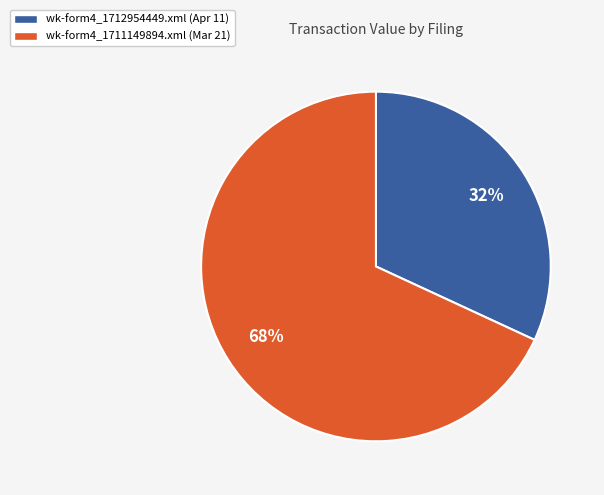

To the nearest percent, what portion does wk-form4_1712954449.xml represent?

32%